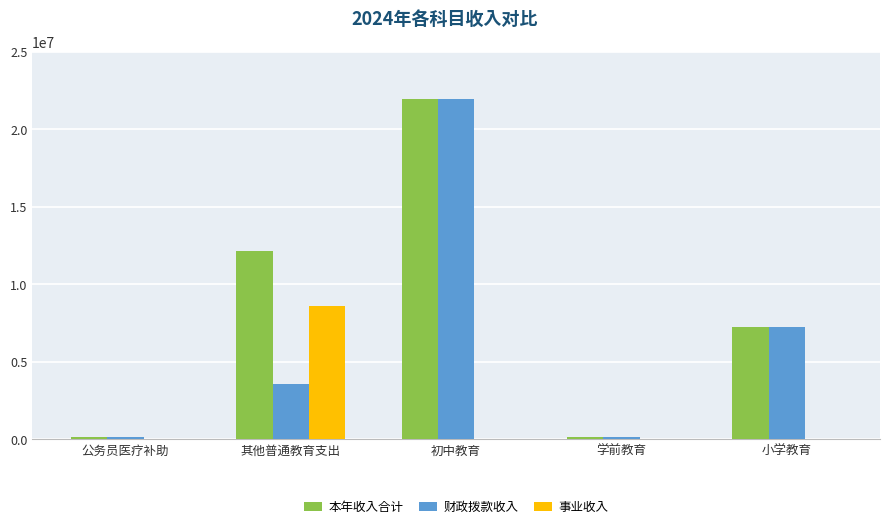

What is the total value across all series at 公务员医疗补助?

327090.0